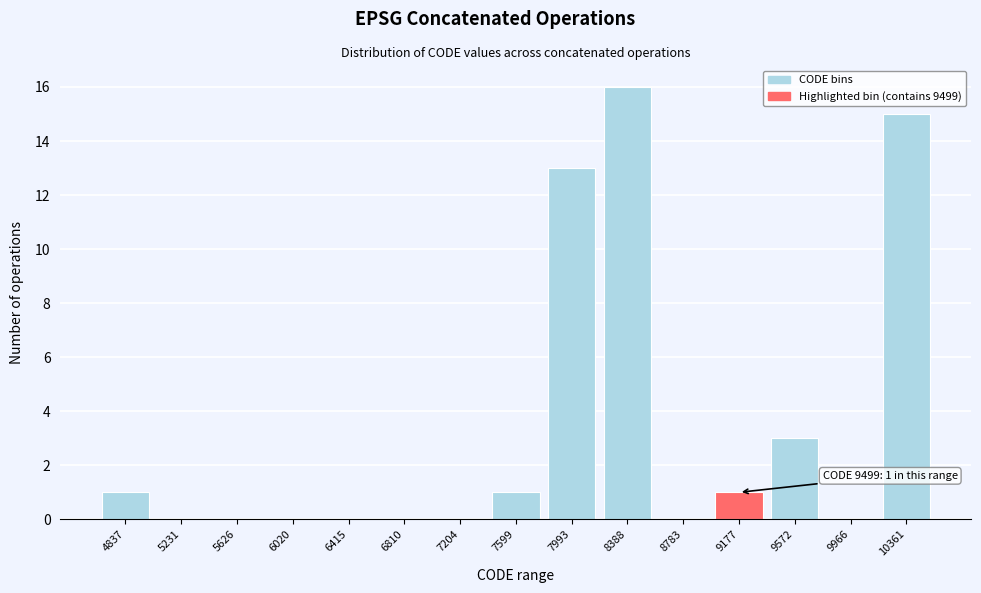

Reading right to left, list all the values displayed in this chart.

10361=15	9966=0	9572=3	9177=1	8783=0	8388=16	7993=13	7599=1	7204=0	6810=0	6415=0	6020=0	5626=0	5231=0	4837=1